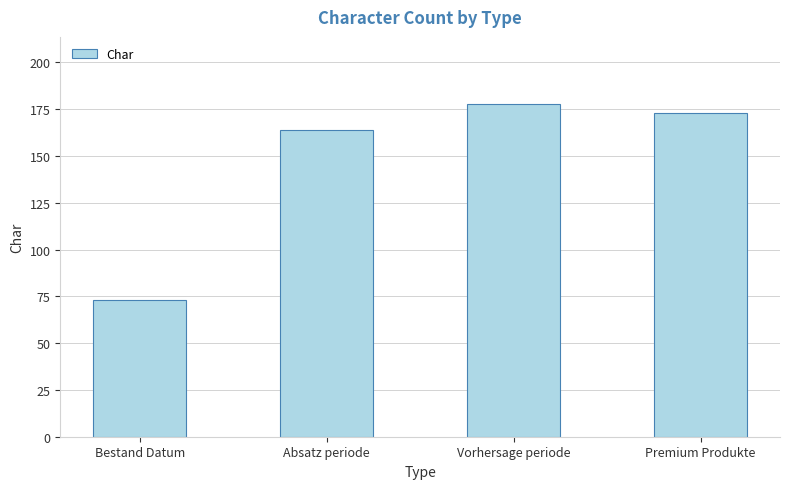

What is the value of the 3rd bar from the left?

178